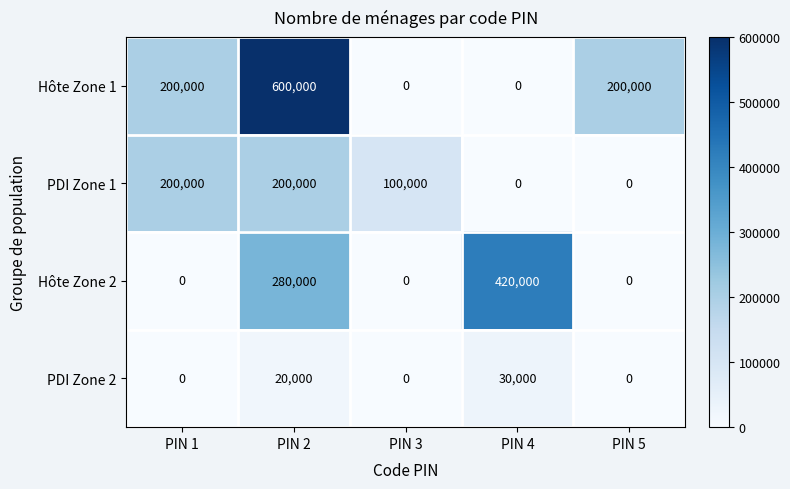

What is the sum of all Hôte Zone 1 values?

1000000